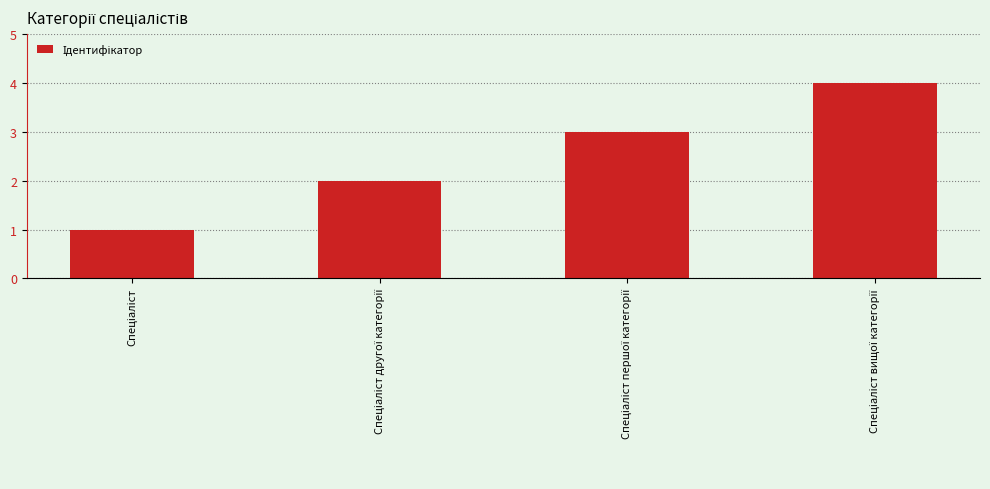

What is the sum of all values?

10